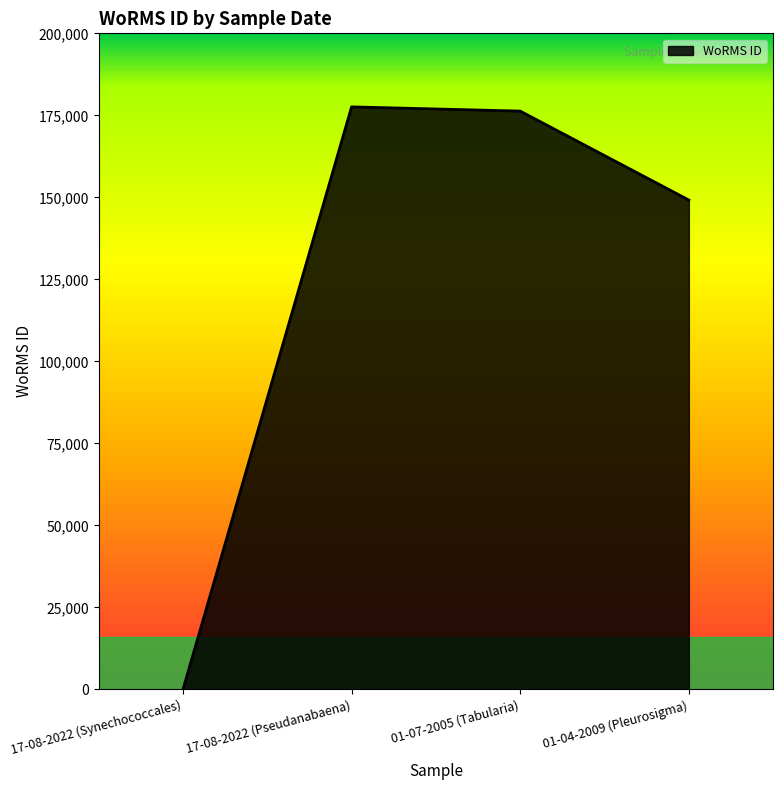

What is the greatest value displayed?

177588